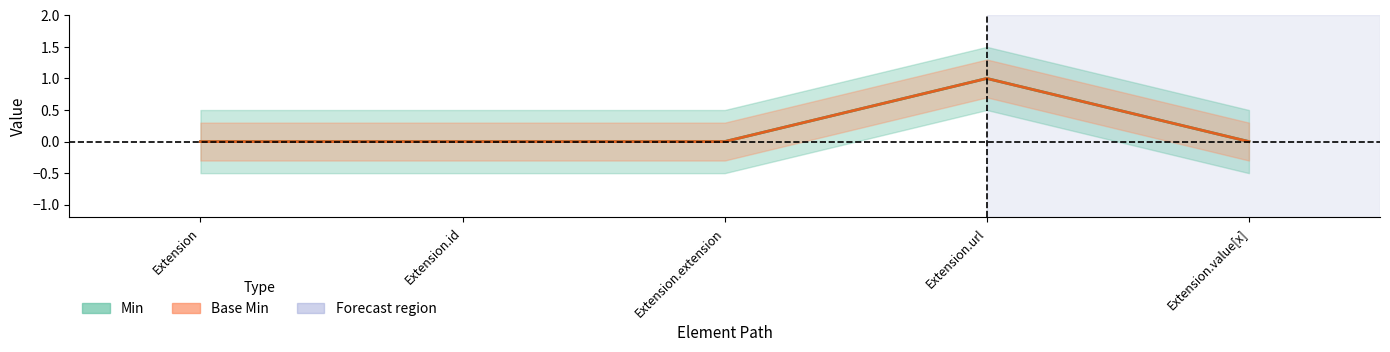

At how many categories does at least one series exceed 0?

1